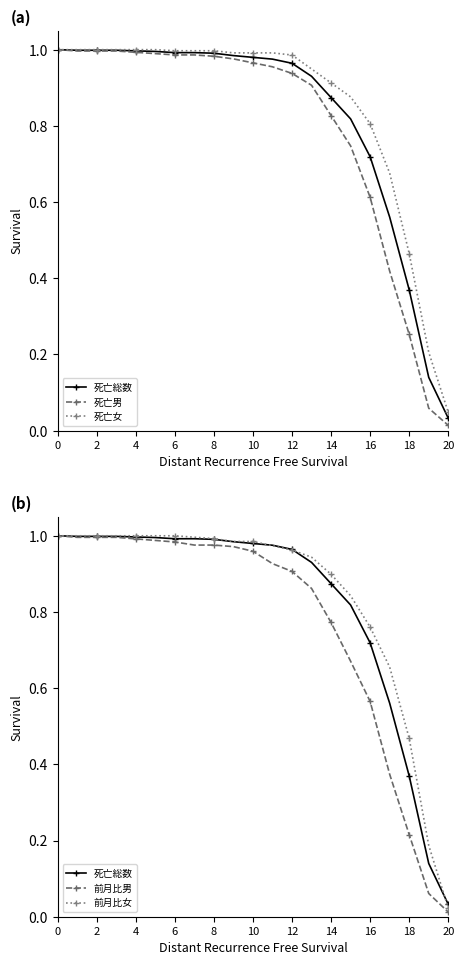

The 死亡総数 series shows 1.0 at 12. True or false?

True